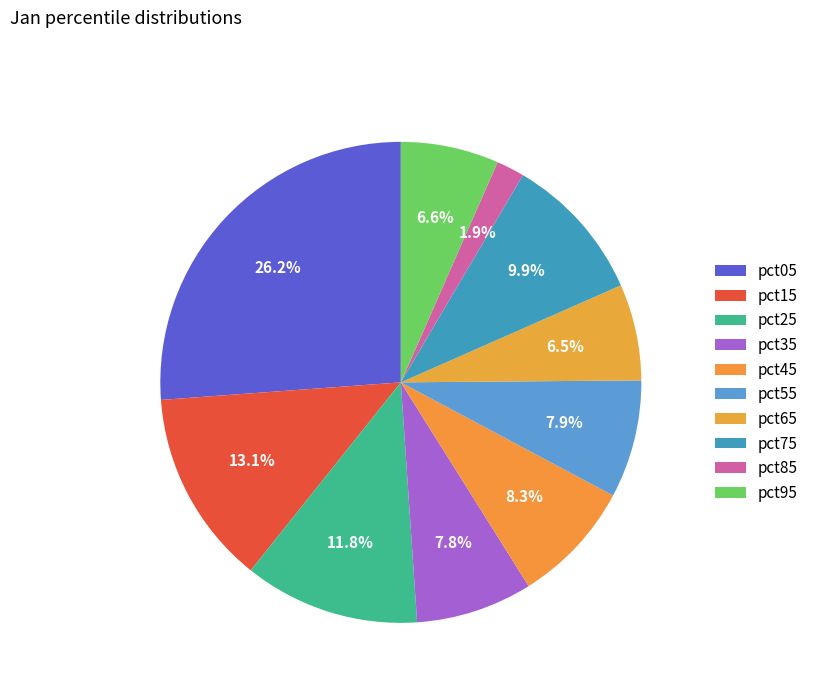

What percentage is NOT represented by pct45?

91.7%